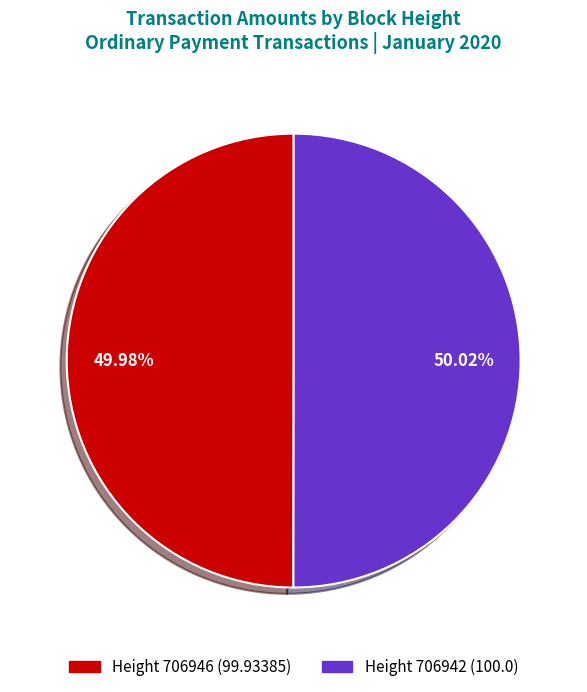

Does any single category account for the majority?

Yes